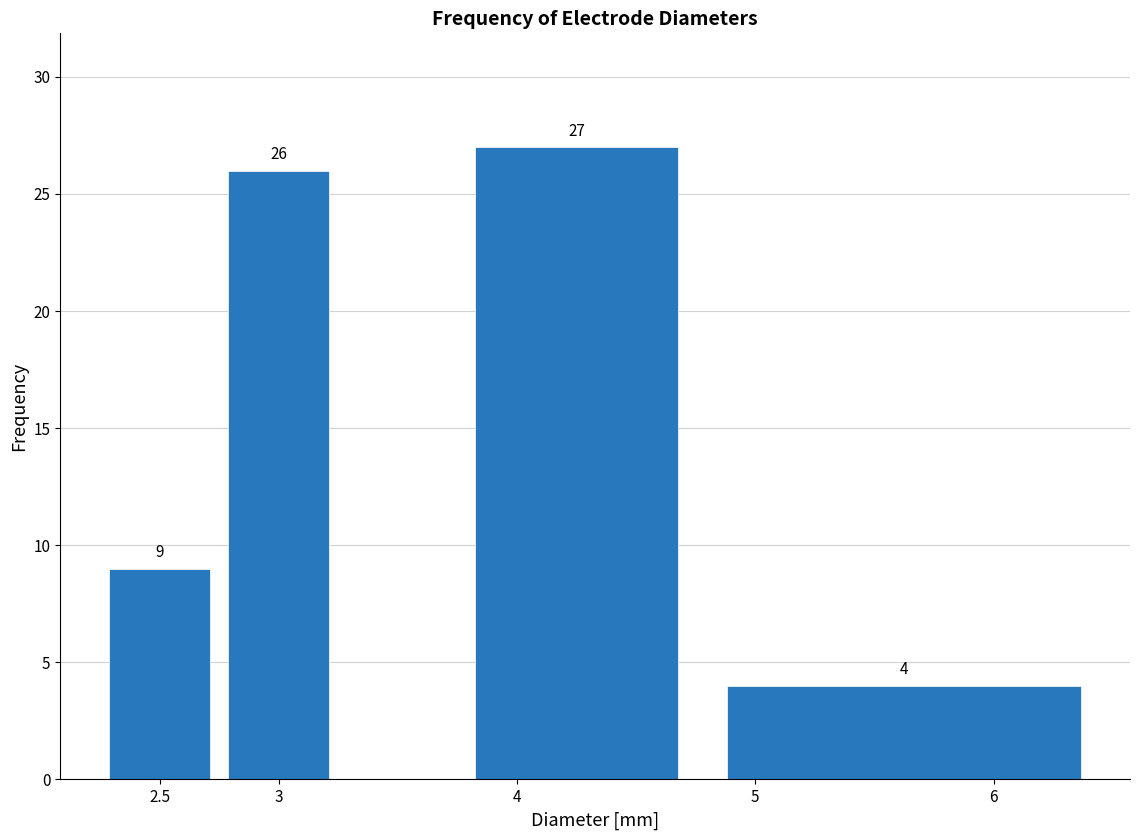

Over which range of the x-axis is the bar tallest?

3.75 to 4.75